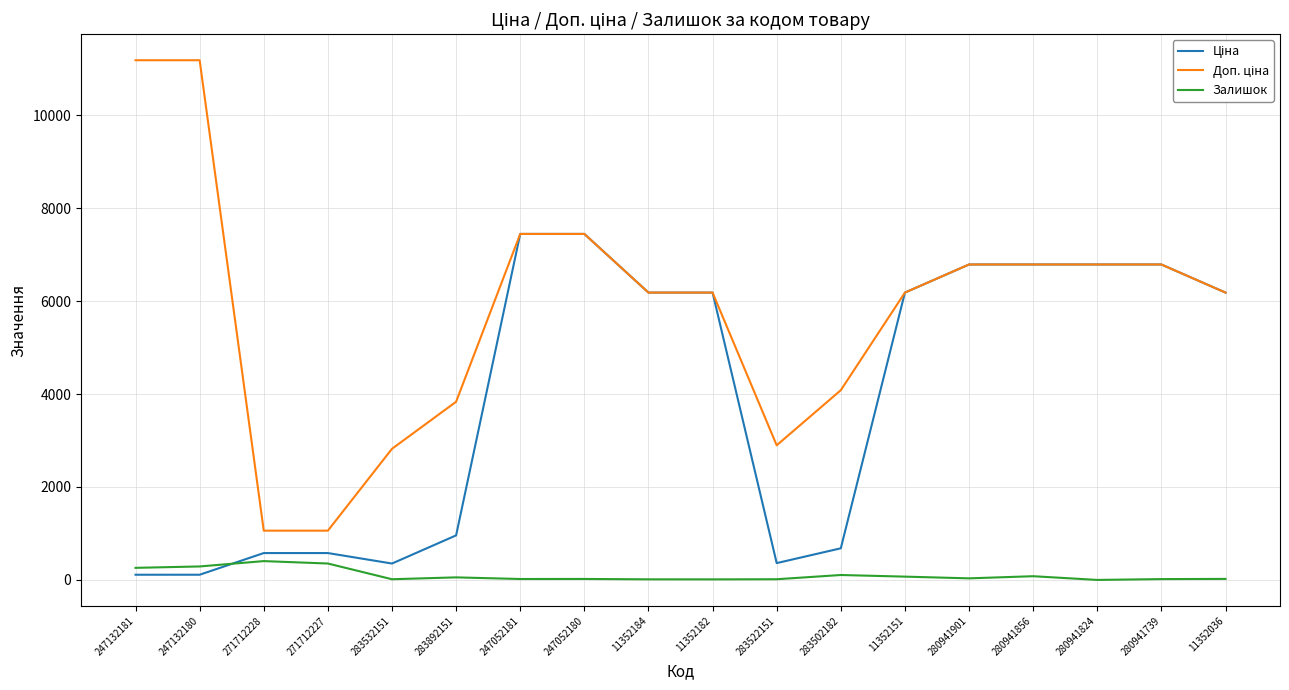

What is the maximum value shown in the chart?

11182.0